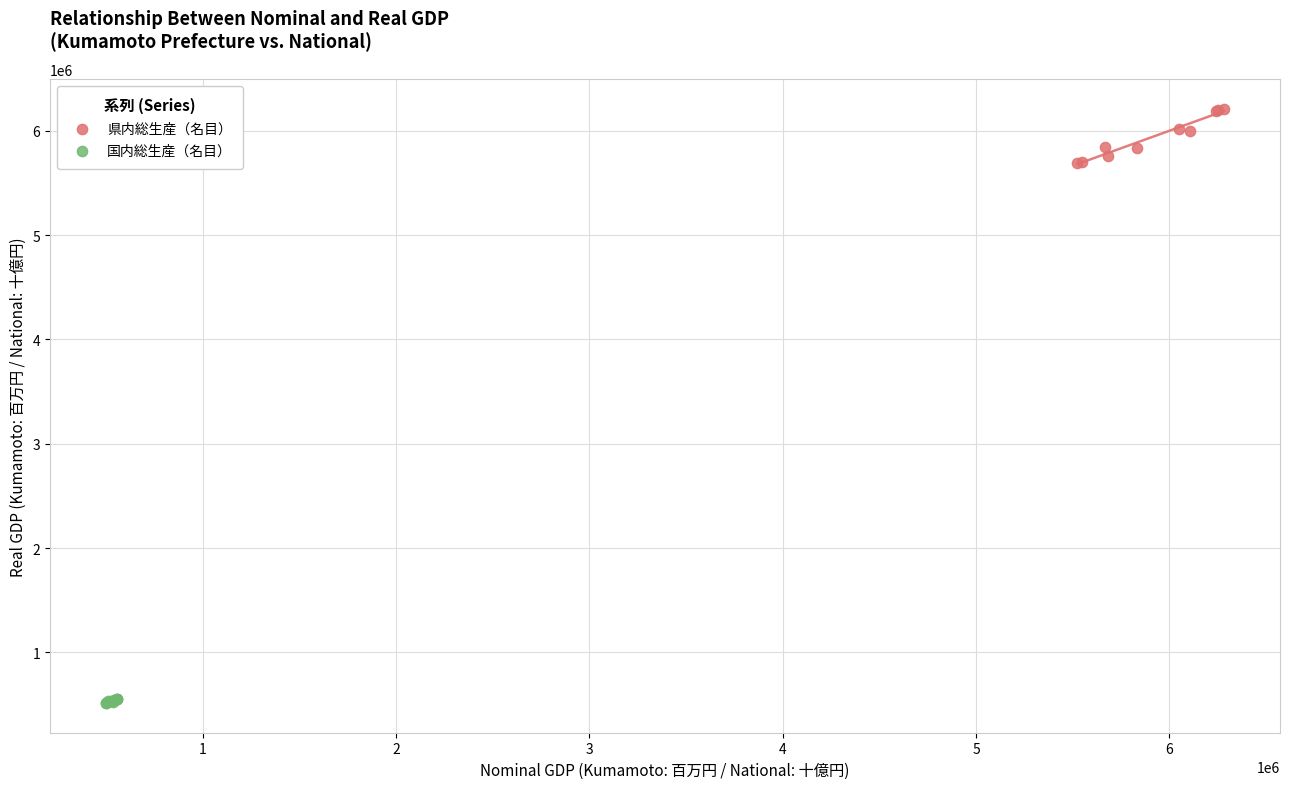

Which series has the largest Y range (max minus min)?

県内総生産（名目）